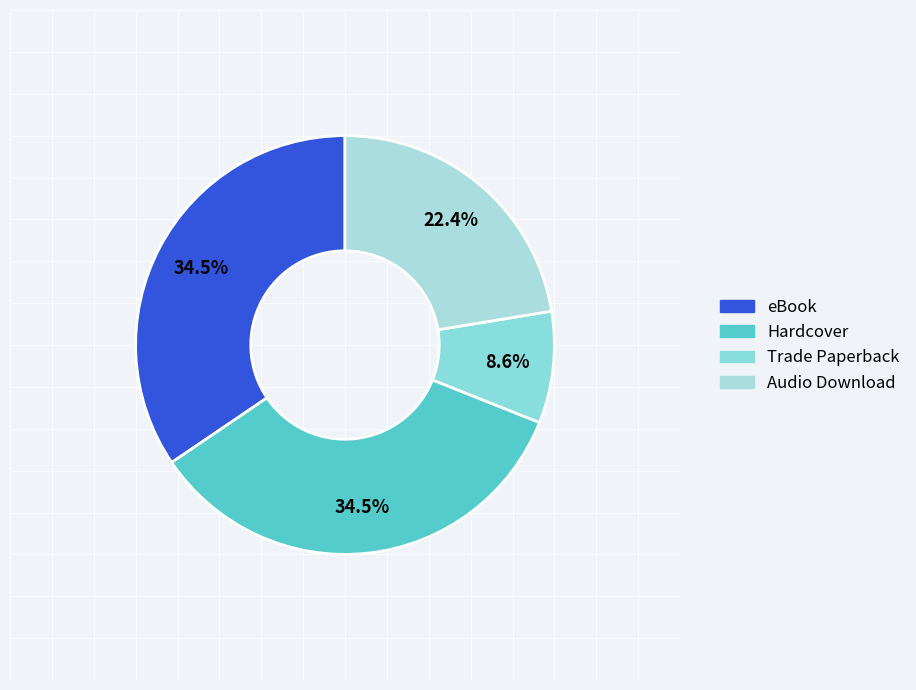

Which slice is the smallest?

Trade Paperback